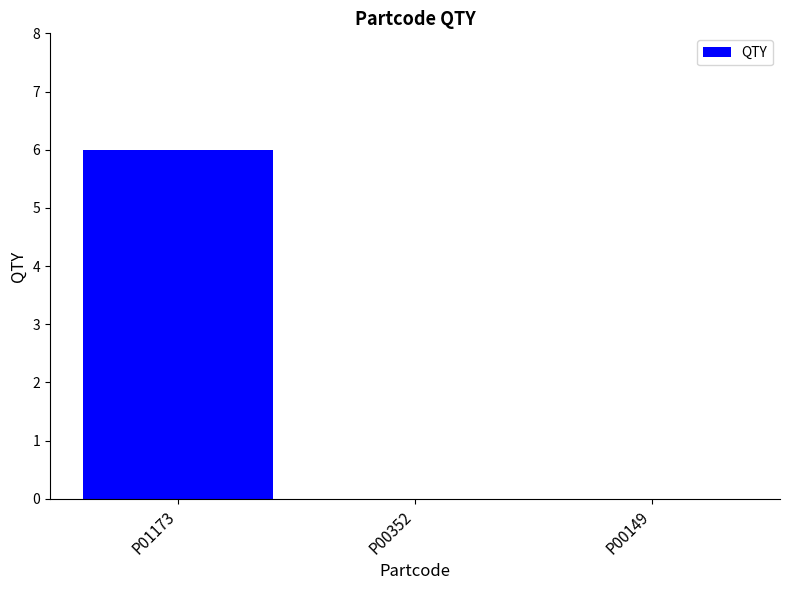

Between P00149 and P01173, which is larger?

P01173